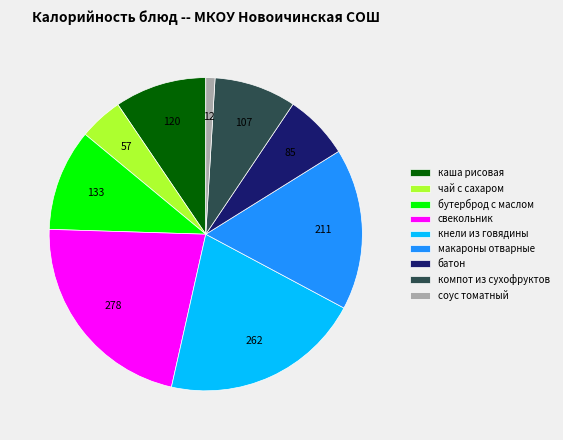

Count the number of slices in the pie.

9